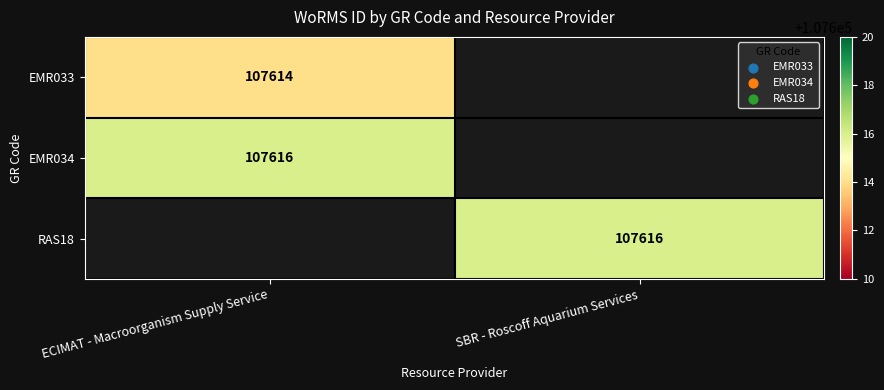

Is it true that EMR034 equals 107616 at ECIMAT - Macroorganism Supply Service?

True